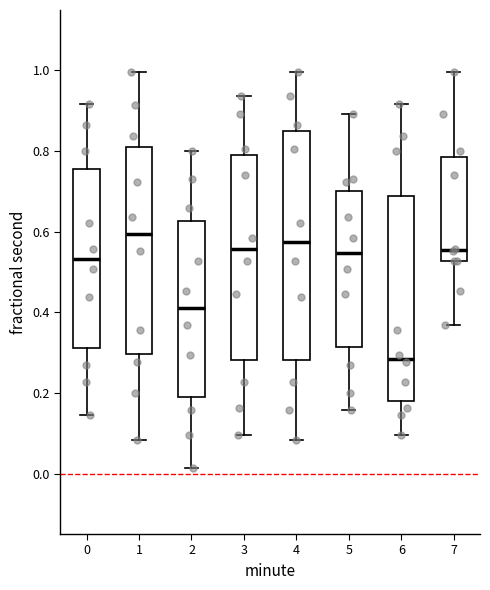

Which box is the tallest, from its lower edge to its upper edge?

4